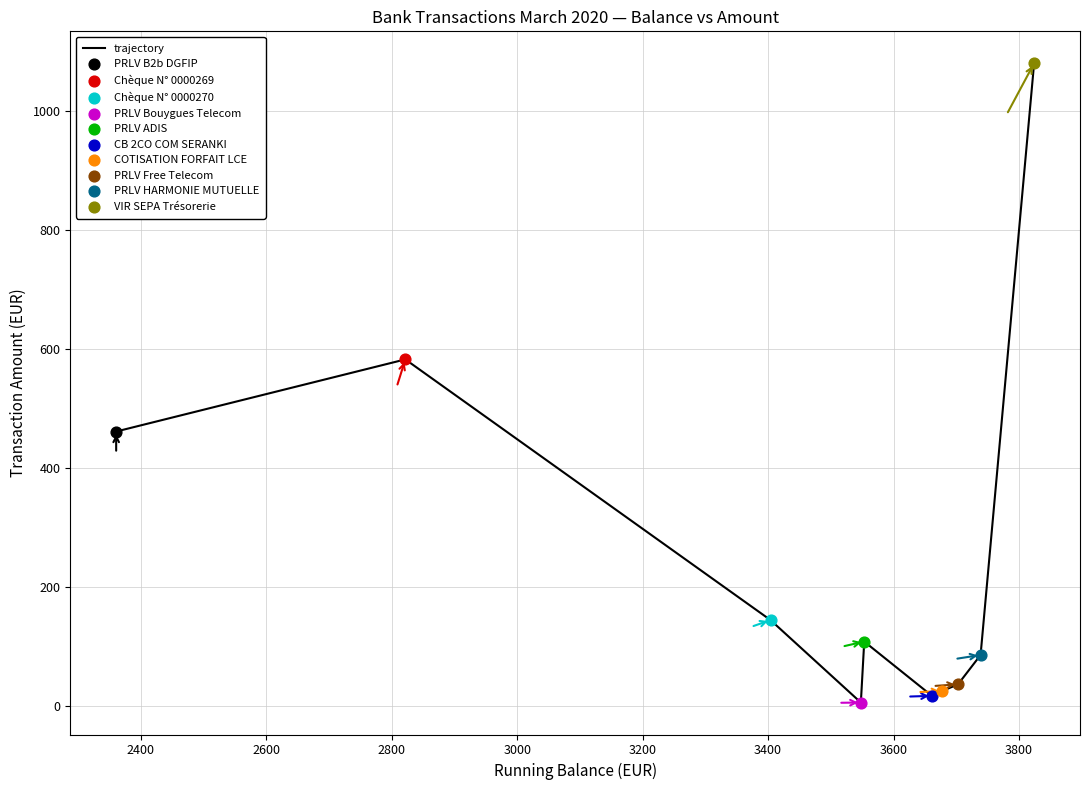

What is the maximum value shown in the chart?

1080.0